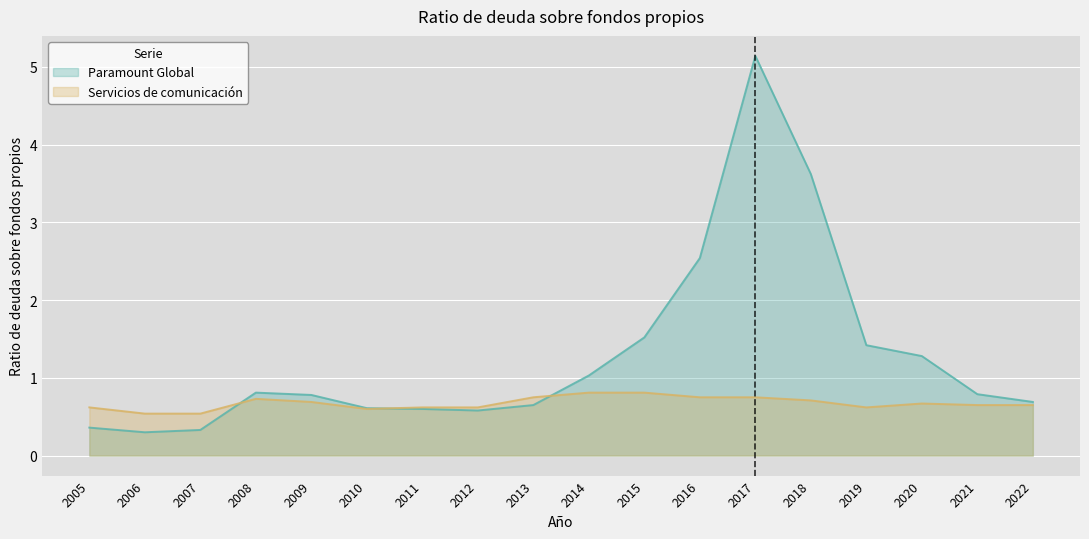

What is the value of the Paramount Global point at the 1st from the left?

0.4